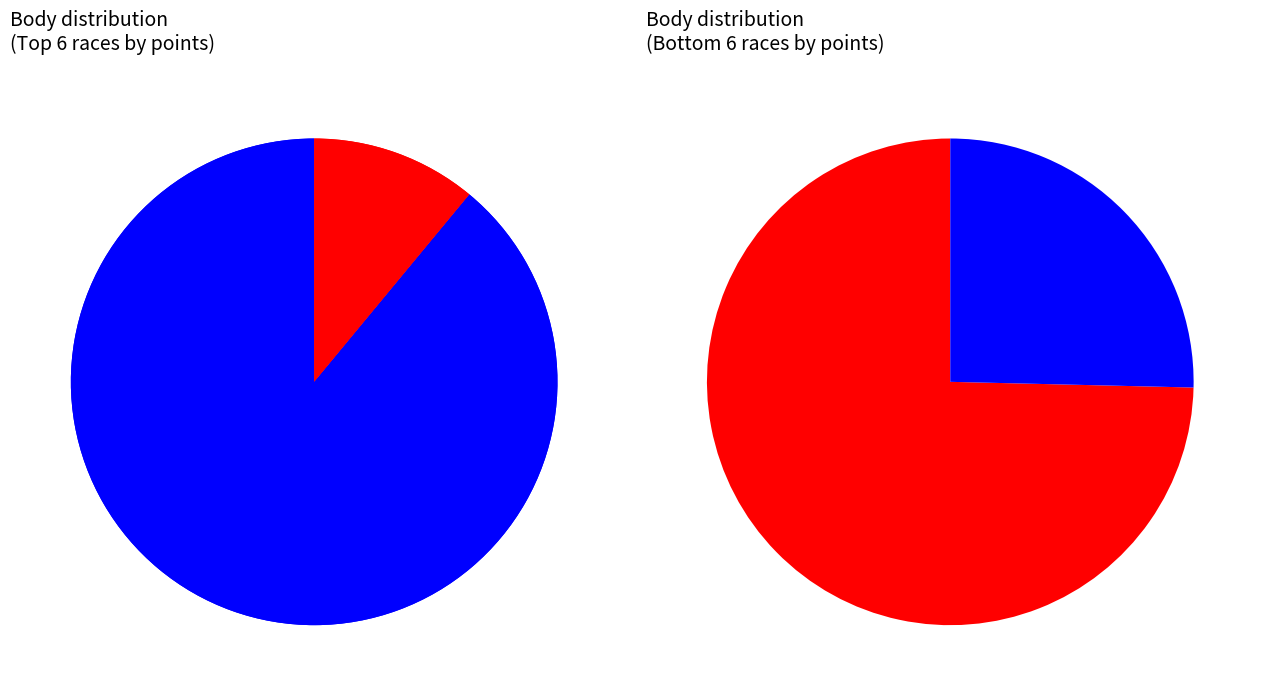

Is it true that 107023 is 3% of the pie?

False